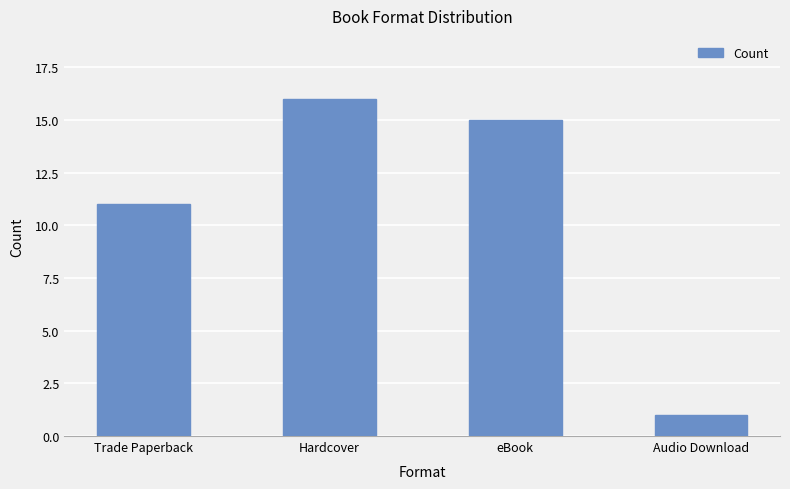

Rank the categories by value from highest to lowest.

Hardcover, eBook, Trade Paperback, Audio Download